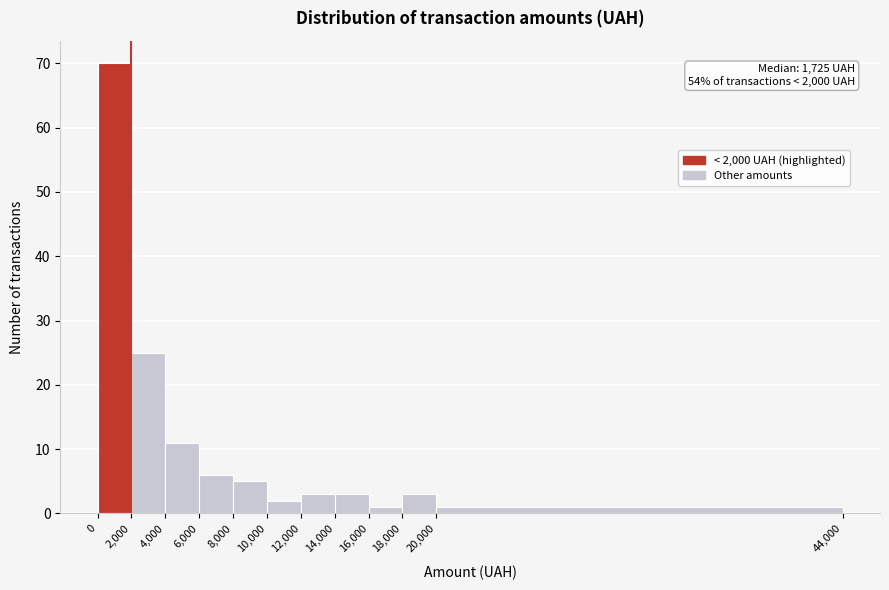

Which range on the x-axis has the tallest bar?

0 to 2,000